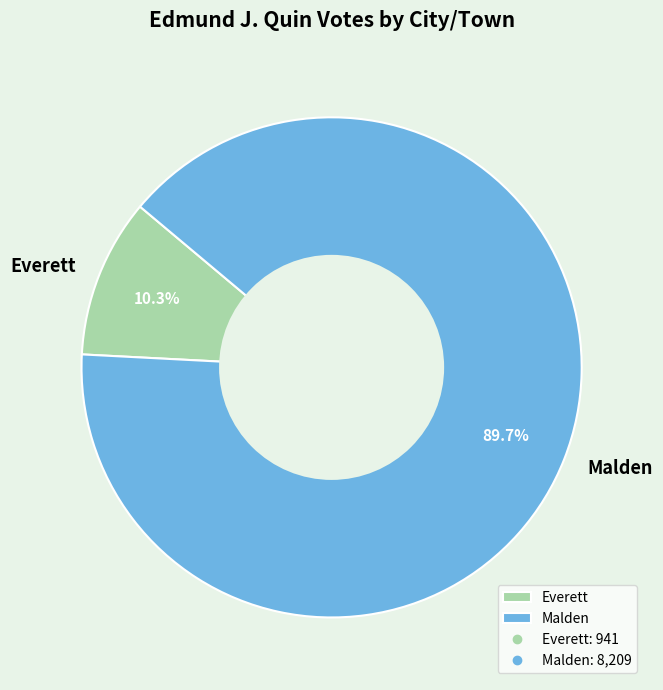

The Malden slice represents 77% of the pie. True or false?

False